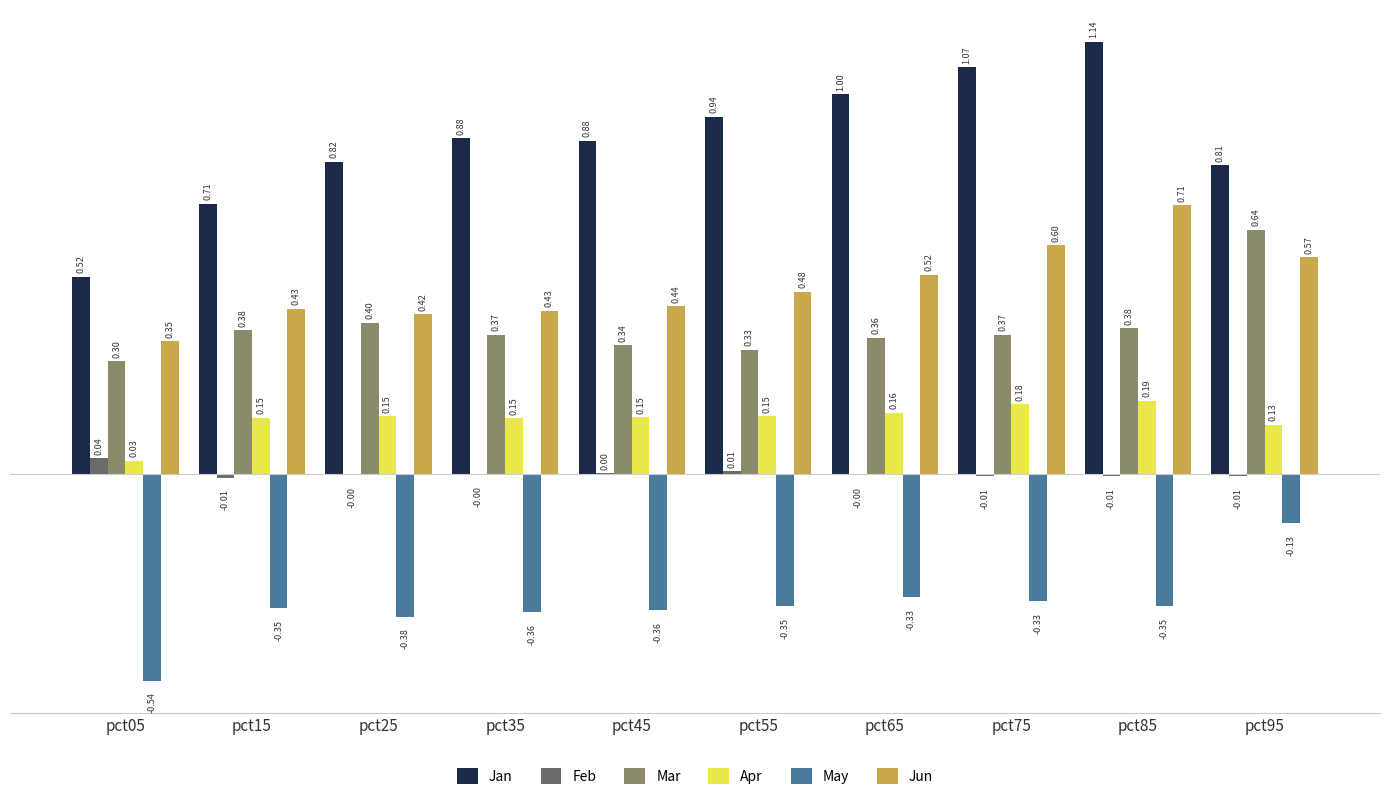

Between pct35 and pct95, which series saw the biggest shift?

Mar